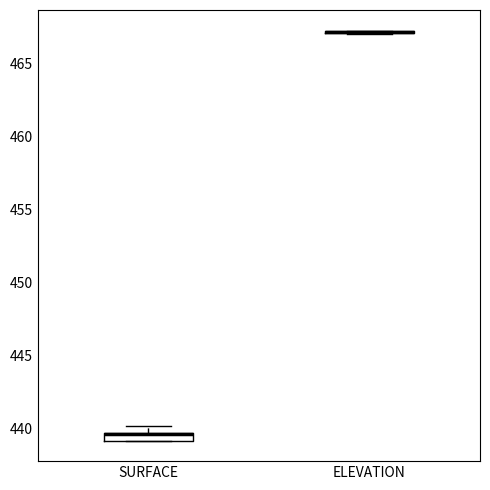

Where is the lower edge of the box for SURFACE on the y-axis? The values are not printed on the chart, so give them approximately, as read against the axis.

439.0